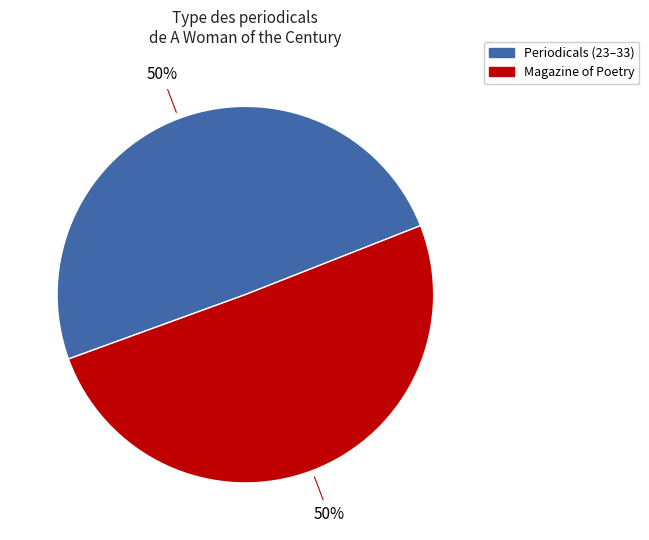

To the nearest percent, what is the average slice percentage?

50%